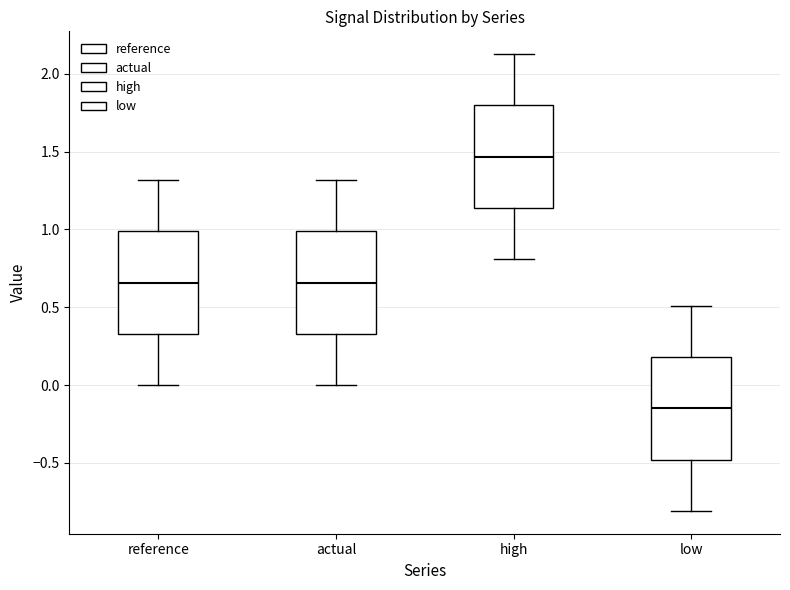

Where does the median line of the box for low sit on the y-axis? The values are not printed on the chart, so give them approximately, as read against the axis.

-0.15